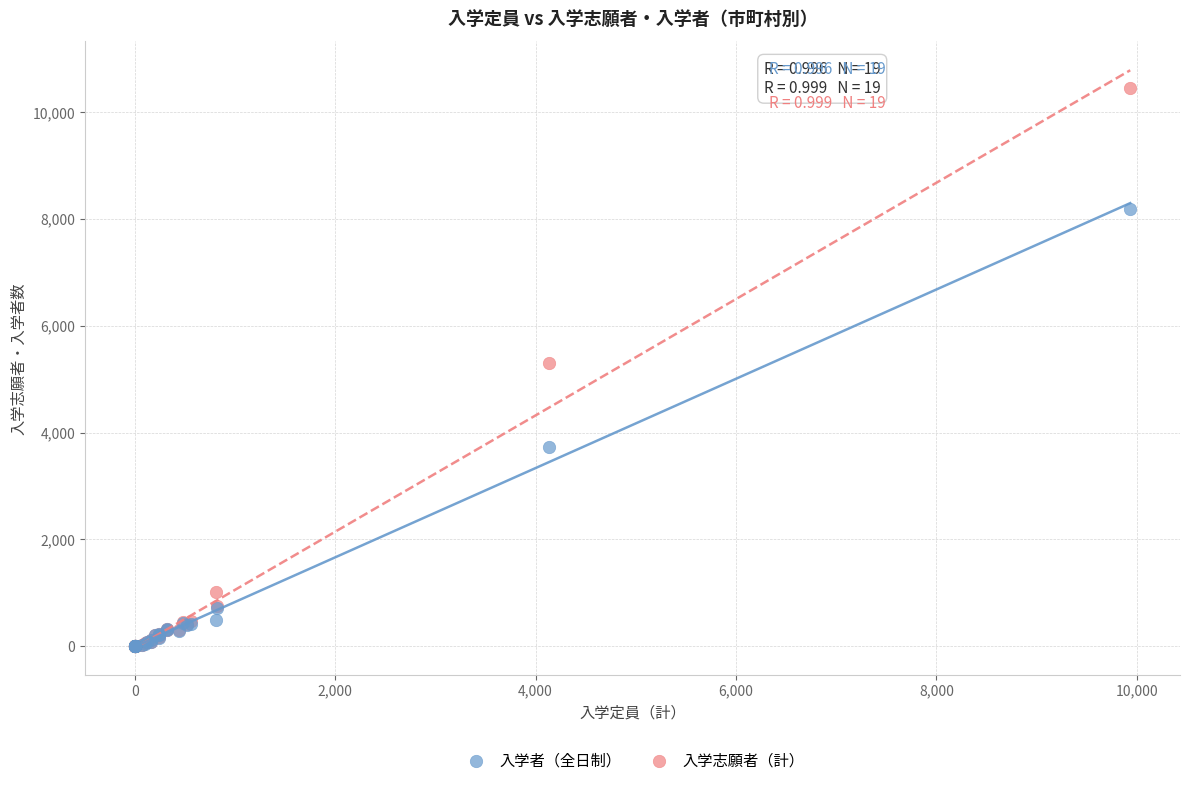

In the 入学者（全日制） series, what Y value is closest to 4096?

3724